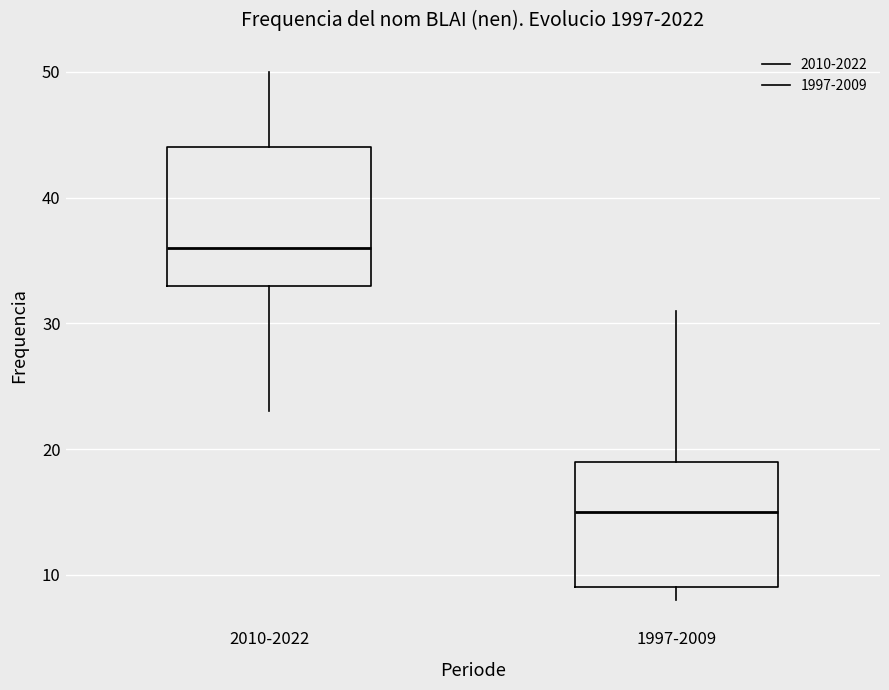

Reading left to right, read every box against the y-axis: the position of its median line, the range the box covers, and the ends of its whiskers. The values are not printed on the chart, so give them approximately, as read against the axis.

2010-2022: median 36, box 33 to 44, whiskers 23 to 50
1997-2009: median 15, box 9 to 19, whiskers 8 to 31